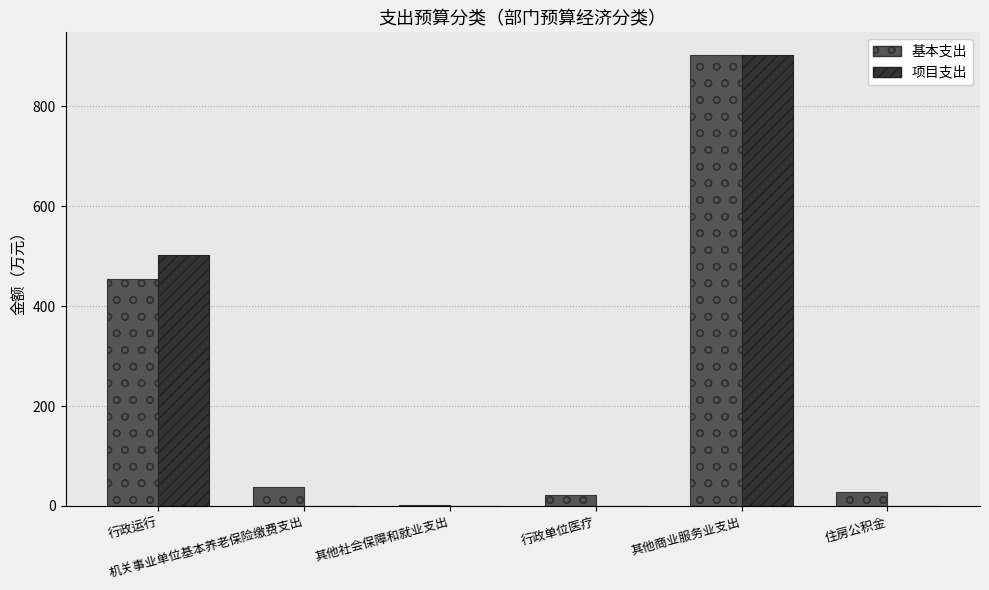

What is the sum of all 基本支出 values?

1449.1